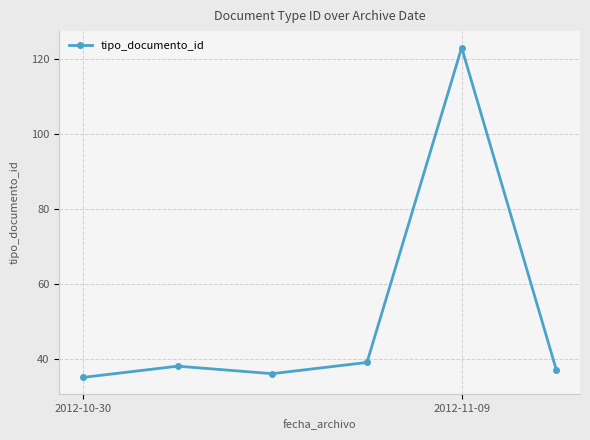

What is the difference between the maximum and minimum values?

88